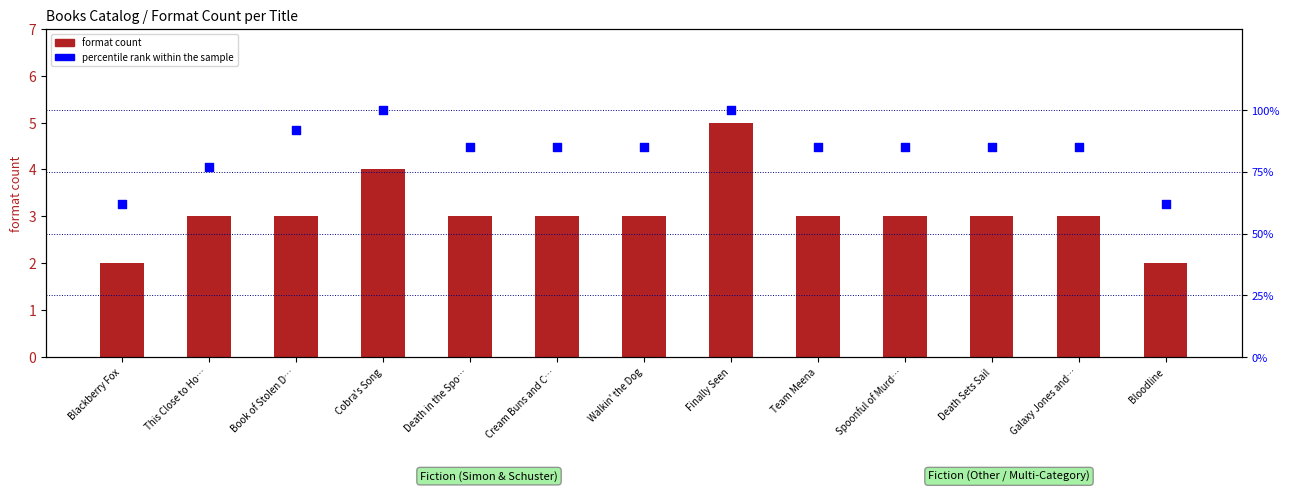

What are all the series names shown in the legend?

format count, percentile rank within the sample